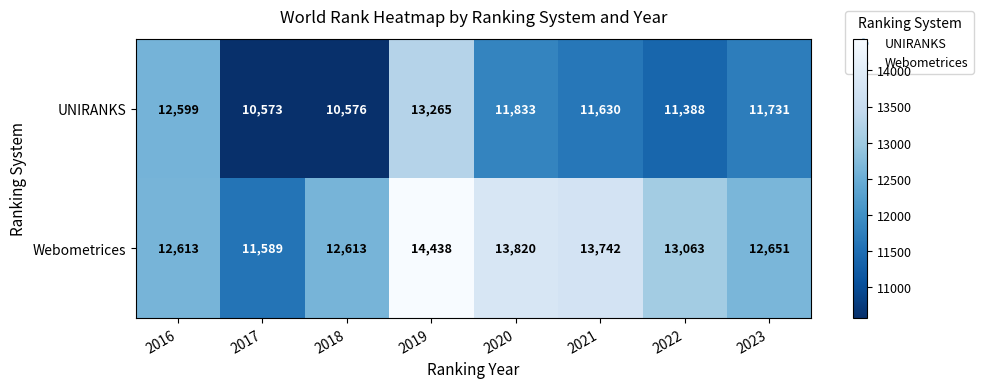

What value does the UNIRANKS series have at 2018?

10576